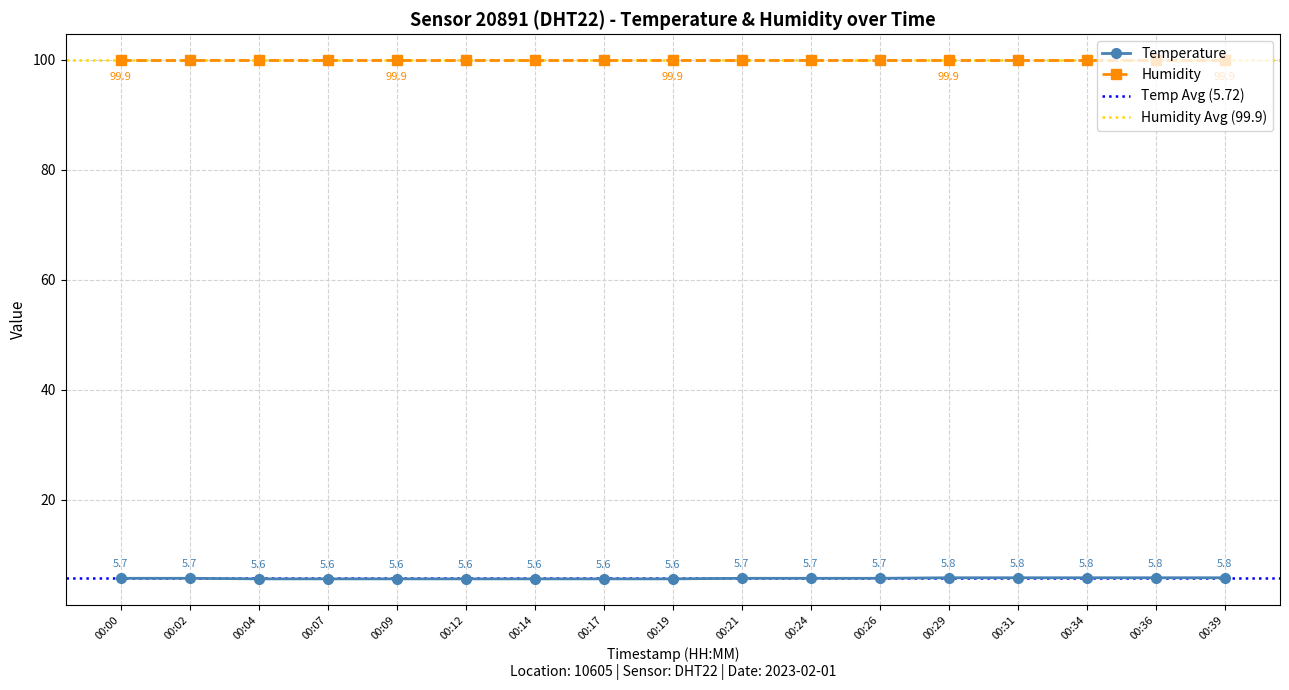

What is the value of the 10th point from the left?

5.7